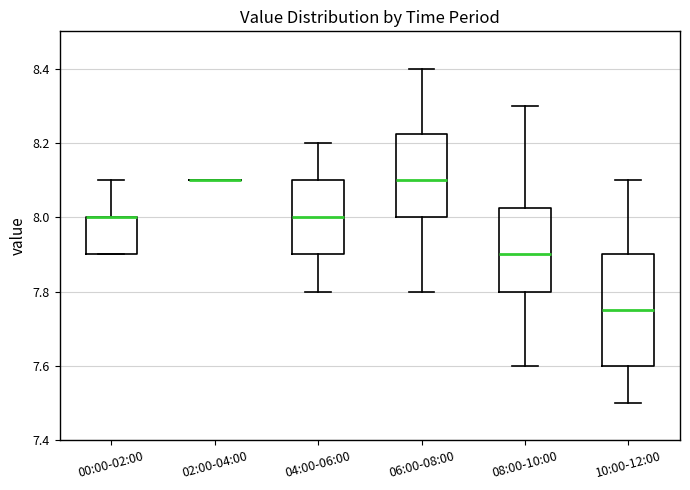

Reading left to right, transcribe this box plot: for each box, give where its median line is, the range the box spans, and where its two whiskers end, as read against the y-axis. The values are not printed on the chart, so give them approximately, as read against the axis.

00:00-02:00: median 8.00 (drawn on the box's upper edge), box 7.90 to 8.00, whiskers 7.90 to 8.10
02:00-04:00: box collapsed to a line at 8.10, whiskers 8.10 to 8.10
04:00-06:00: median 8.00, box 7.90 to 8.10, whiskers 7.80 to 8.20
06:00-08:00: median 8.10, box 8.00 to 8.22, whiskers 7.80 to 8.40
08:00-10:00: median 7.90, box 7.80 to 8.02, whiskers 7.60 to 8.30
10:00-12:00: median 7.76, box 7.60 to 7.90, whiskers 7.50 to 8.10